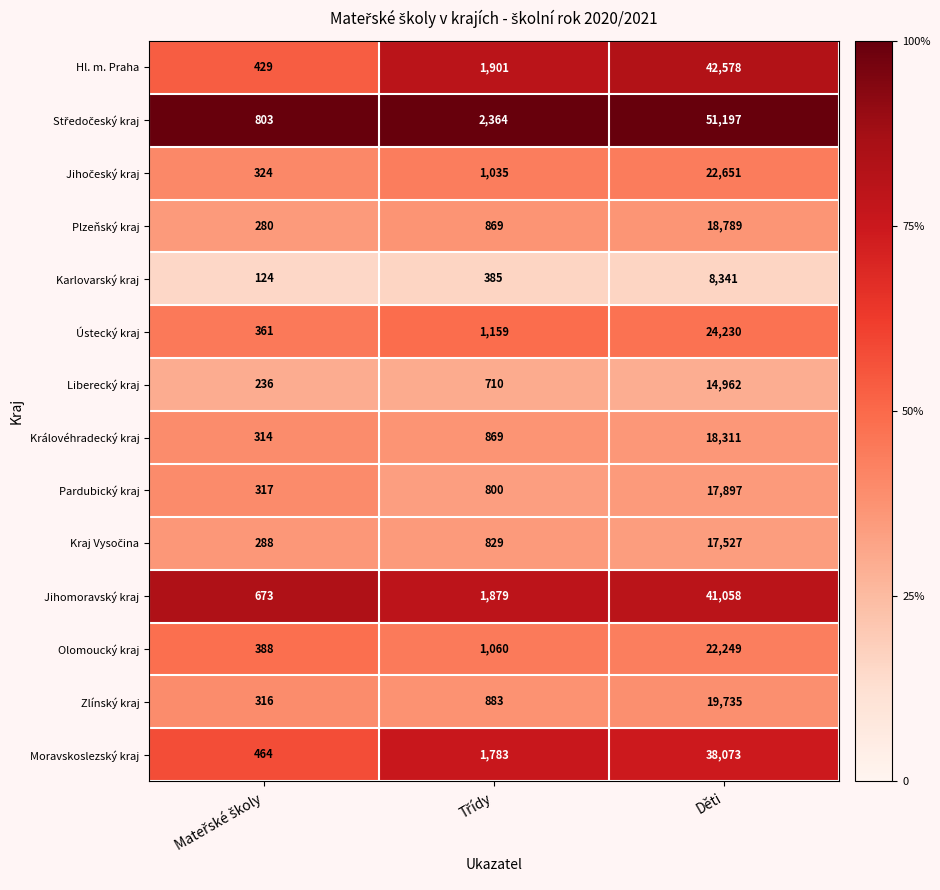

Count the number of categories in the chart.

3